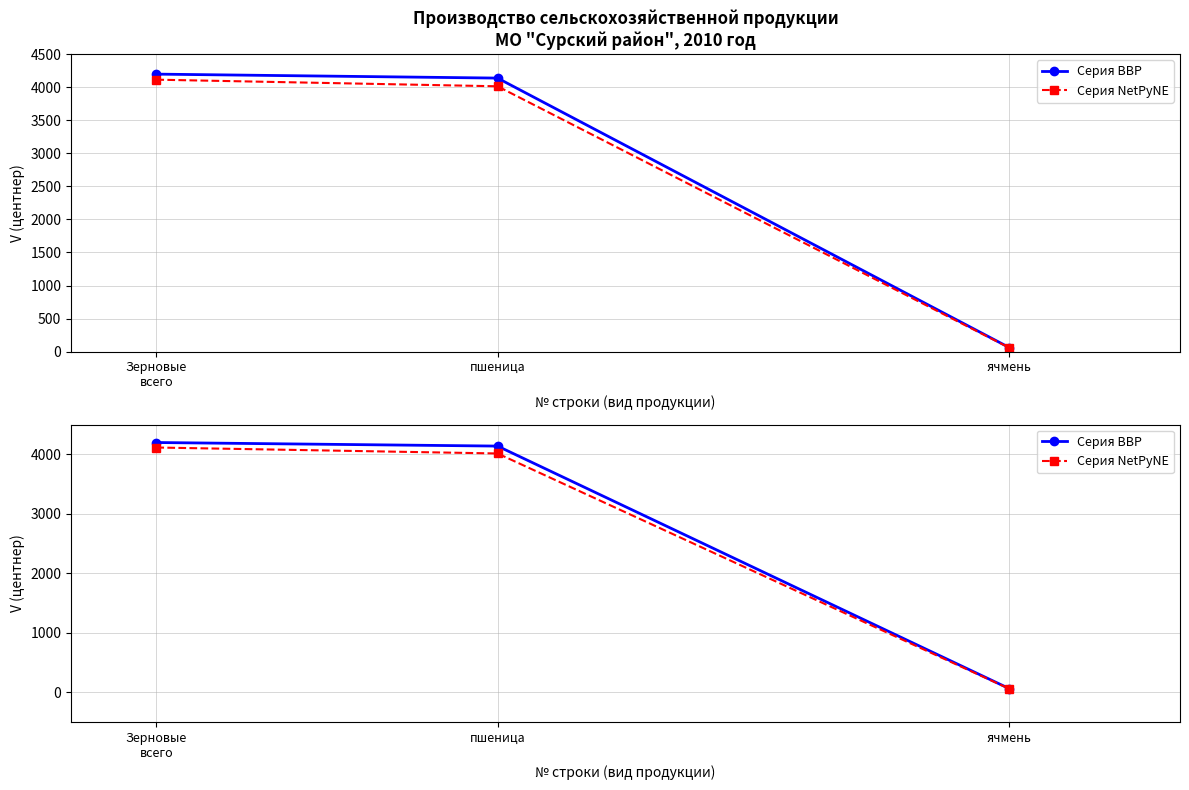

Which series has the largest range (max minus min)?

Серия BBP